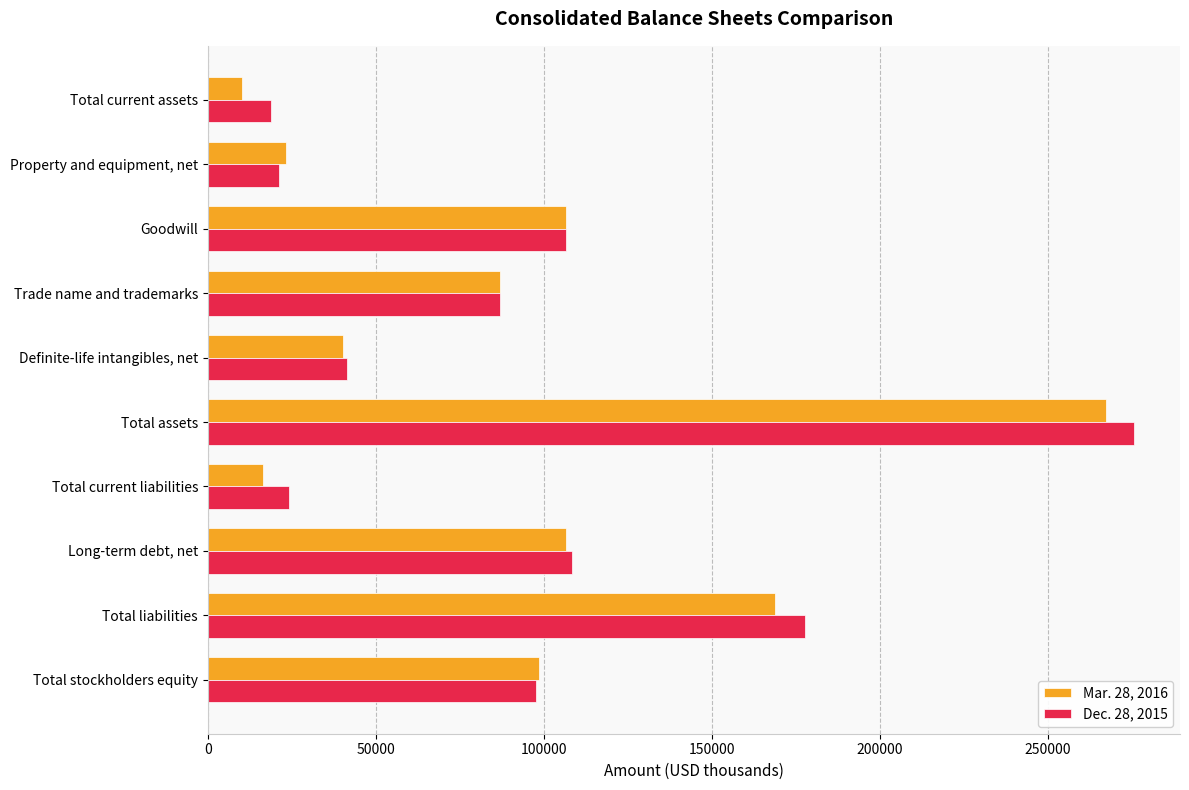

Rank the series by their average value, from highest to lowest.

Dec. 28, 2015, Mar. 28, 2016